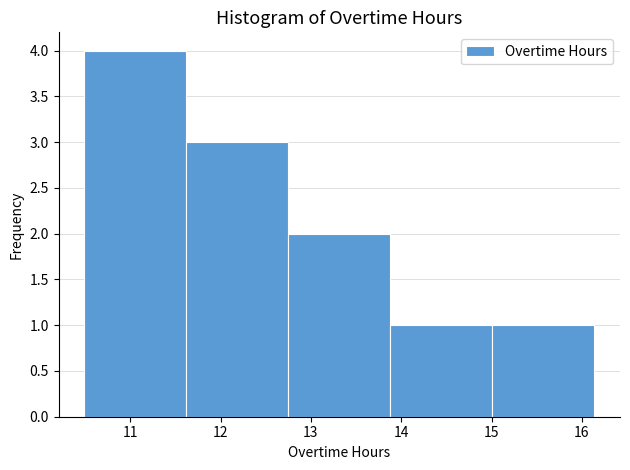

Reading left to right, transcribe this chart: for each bar, give the range it covers on the x-axis and its height. Neither the bar edges nor the heights are printed on the chart, so give them approximately, as read against the axes.

10.49 to 11.62: 4
11.62 to 12.75: 3
12.75 to 13.88: 2
13.88 to 15.01: 1
15.01 to 16.14: 1